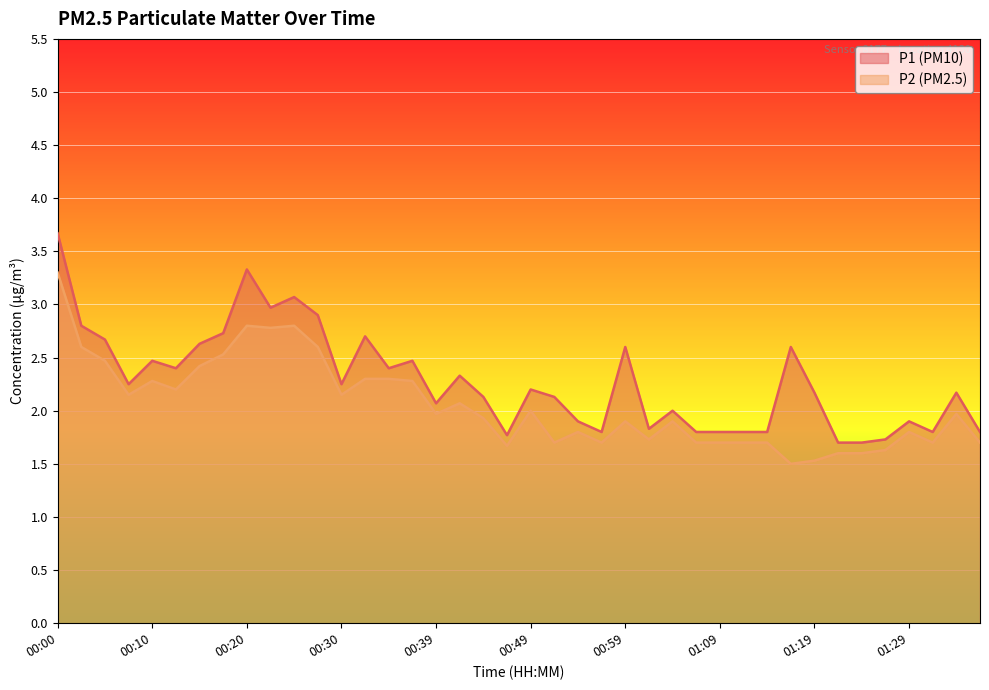

What is the difference between the highest and lowest values at 00:47?

0.1